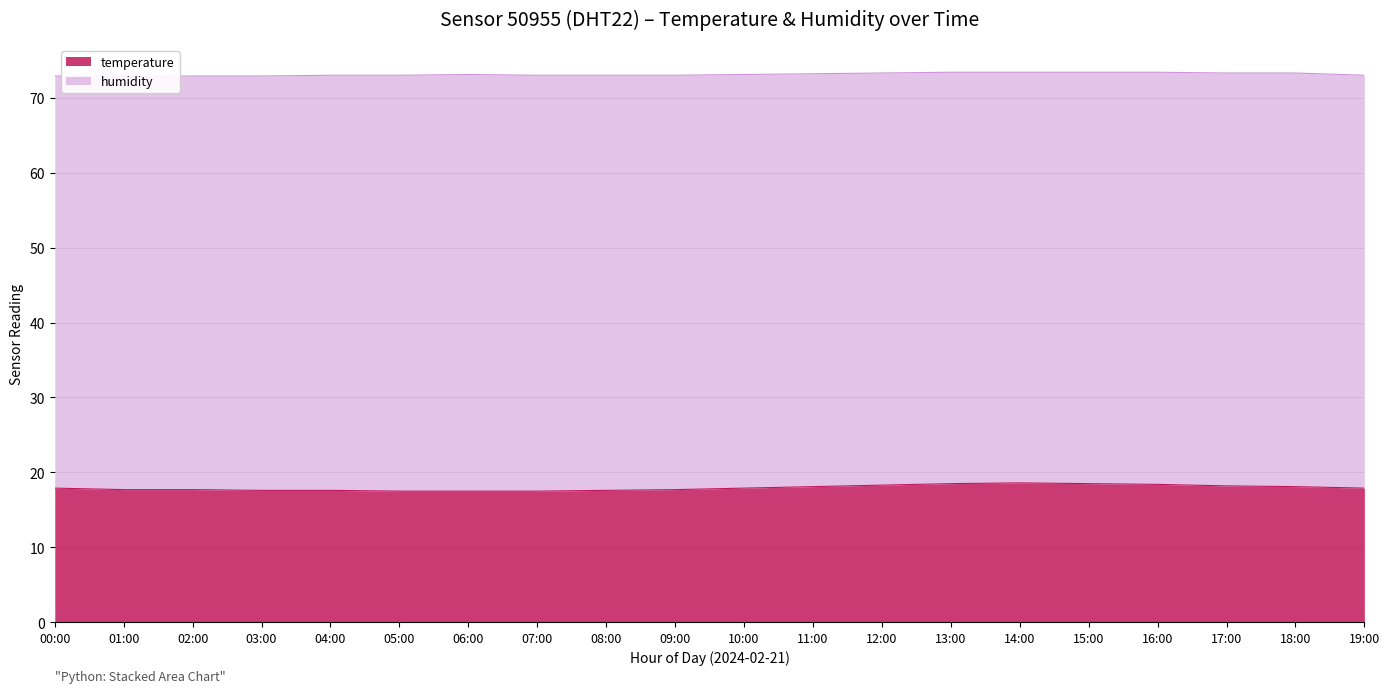

What value does the data have at 08:00?

17.6